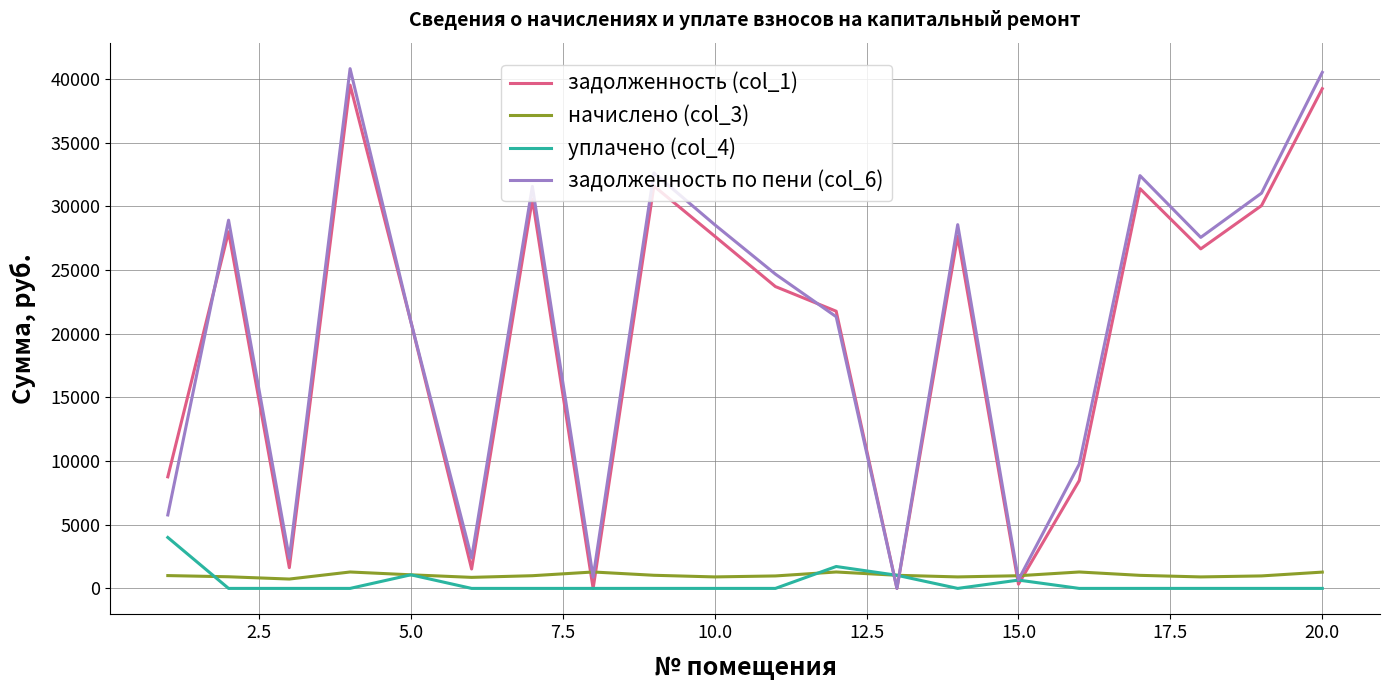

Which series has the widest spread of values?

задолженность по пени (col_6)